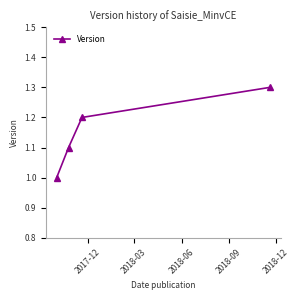

What is the value of the 2nd point from the left?

1.1